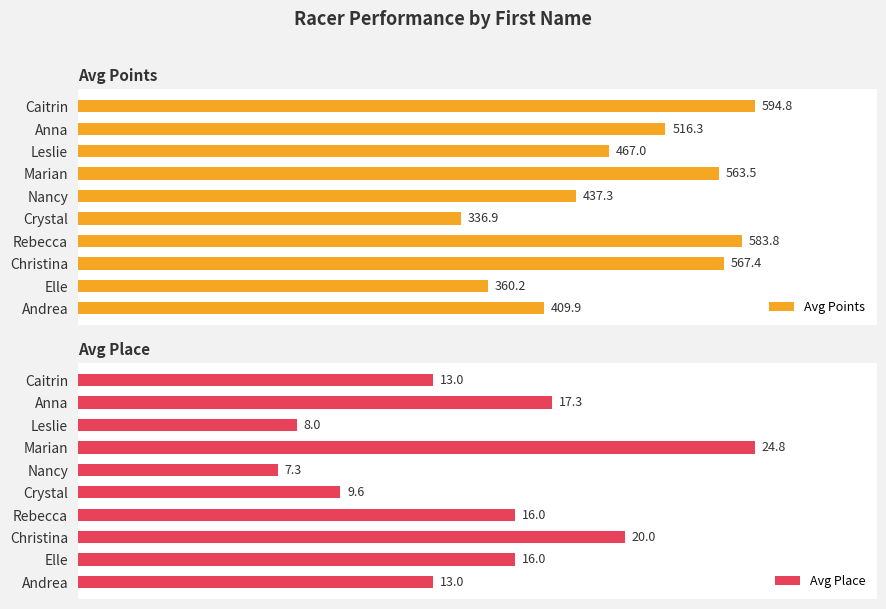

What is the value of the Avg Points bar at the 9th from the left?

360.2